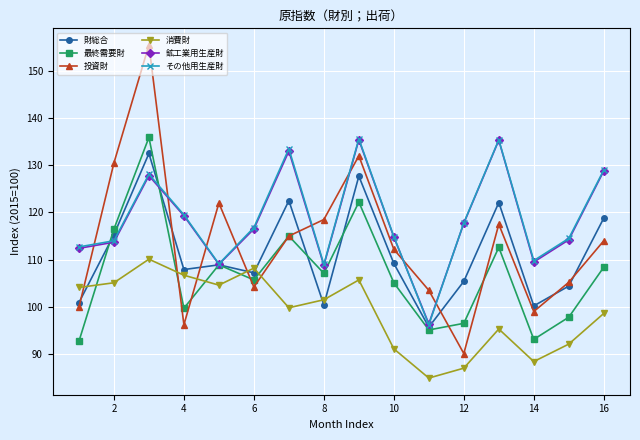

How many interior local valleys does the 消費財 series have?

4